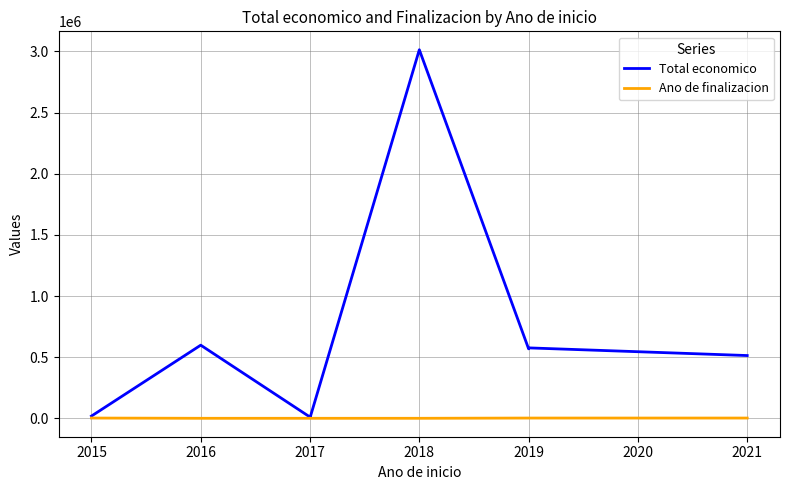

At which label does Total economico reach its peak?

2018